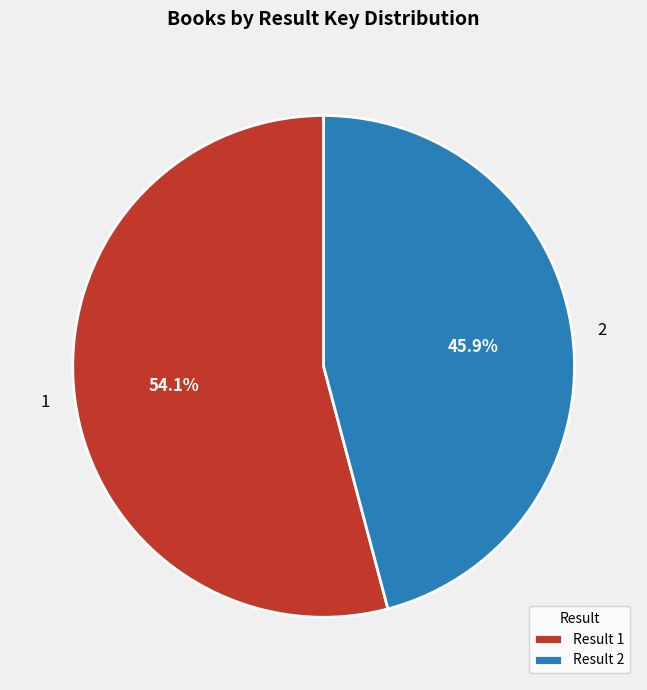

True or false: 2 accounts for 46% of the total.

True